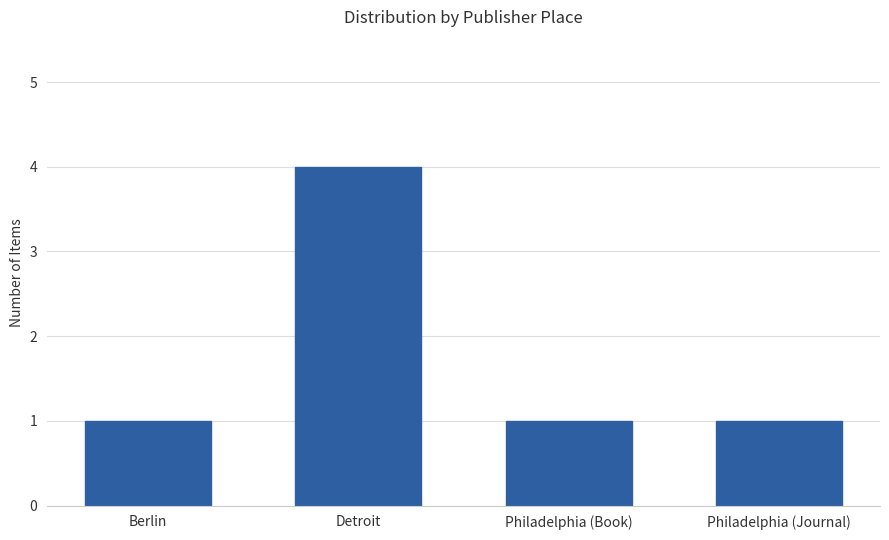

At which category does the chart reach its peak across all series?

Detroit